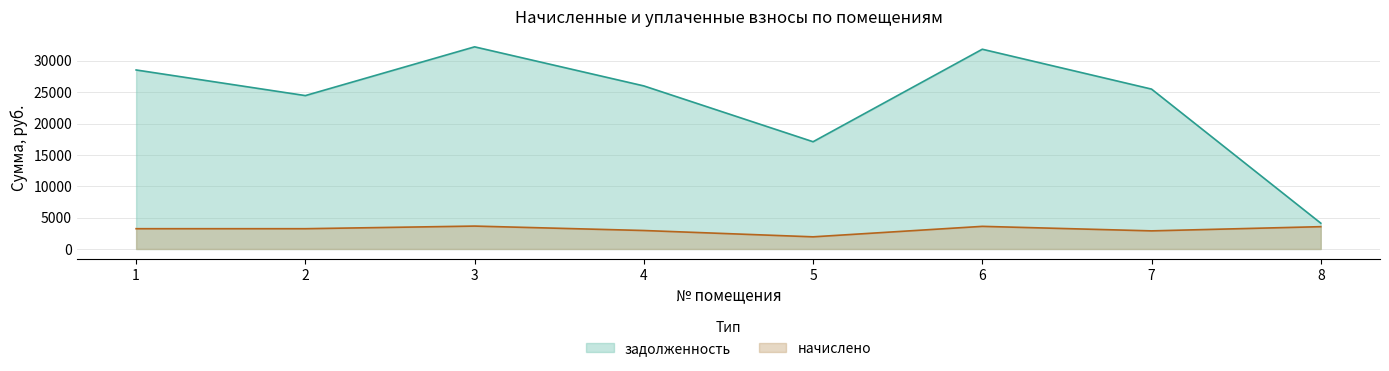

How many lines are shown in the chart?

2